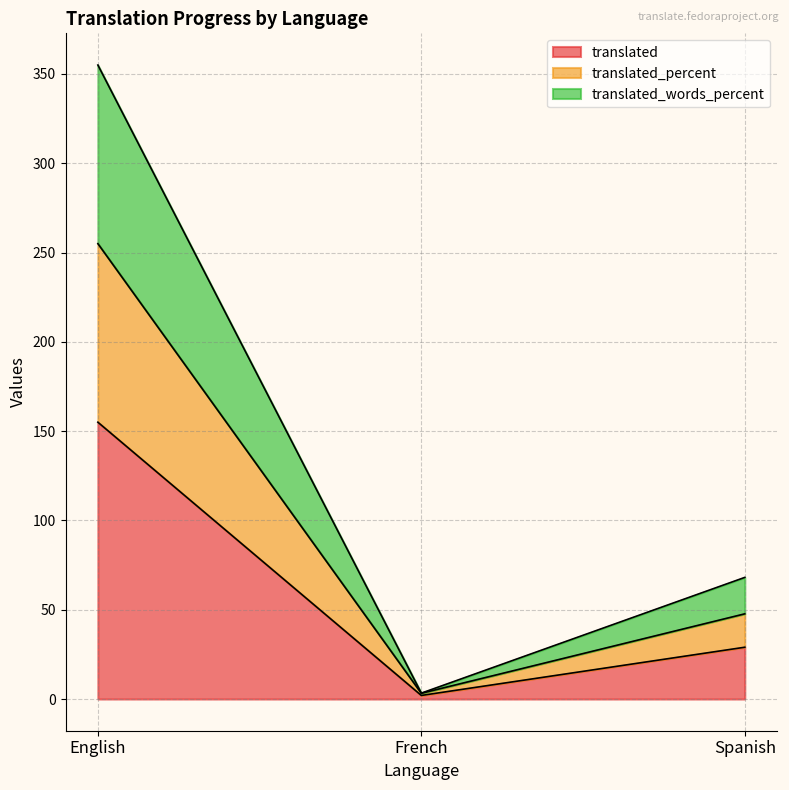

What is the value of the translated point at the 2nd from the left?

2.0